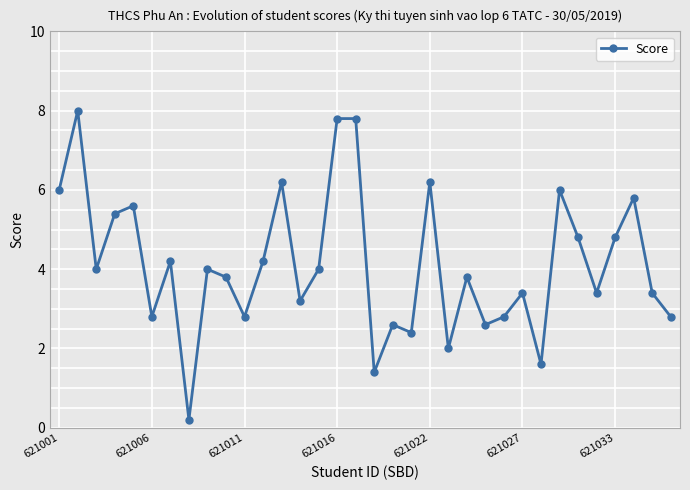

What is the greatest value displayed?

8.0